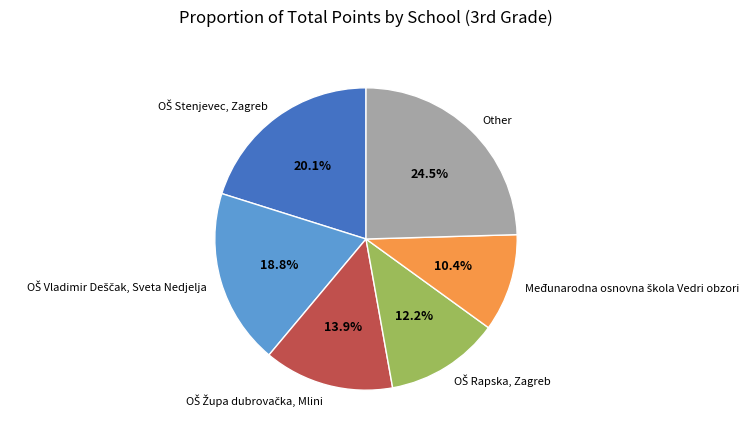

Which category has the biggest portion of the pie?

Other